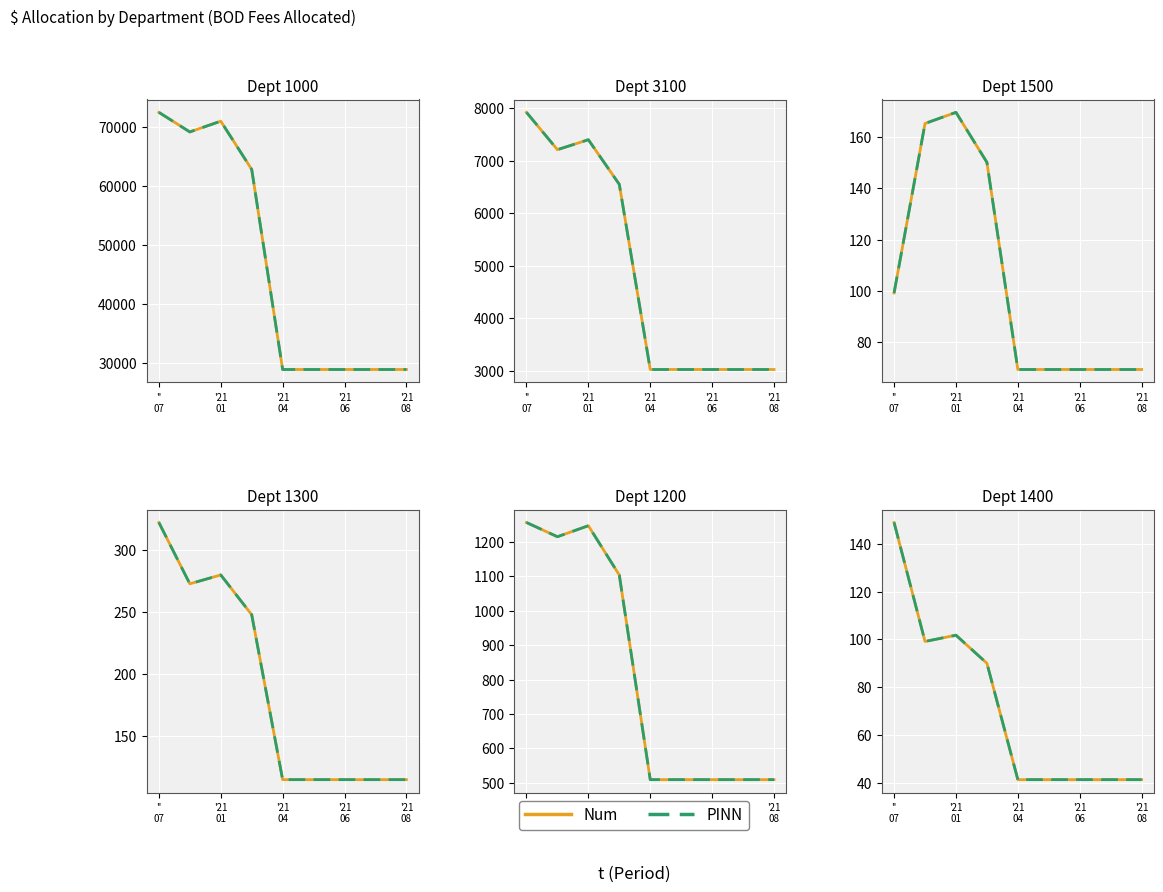

What is the value of the Num point at the 6th from the left?

41.6